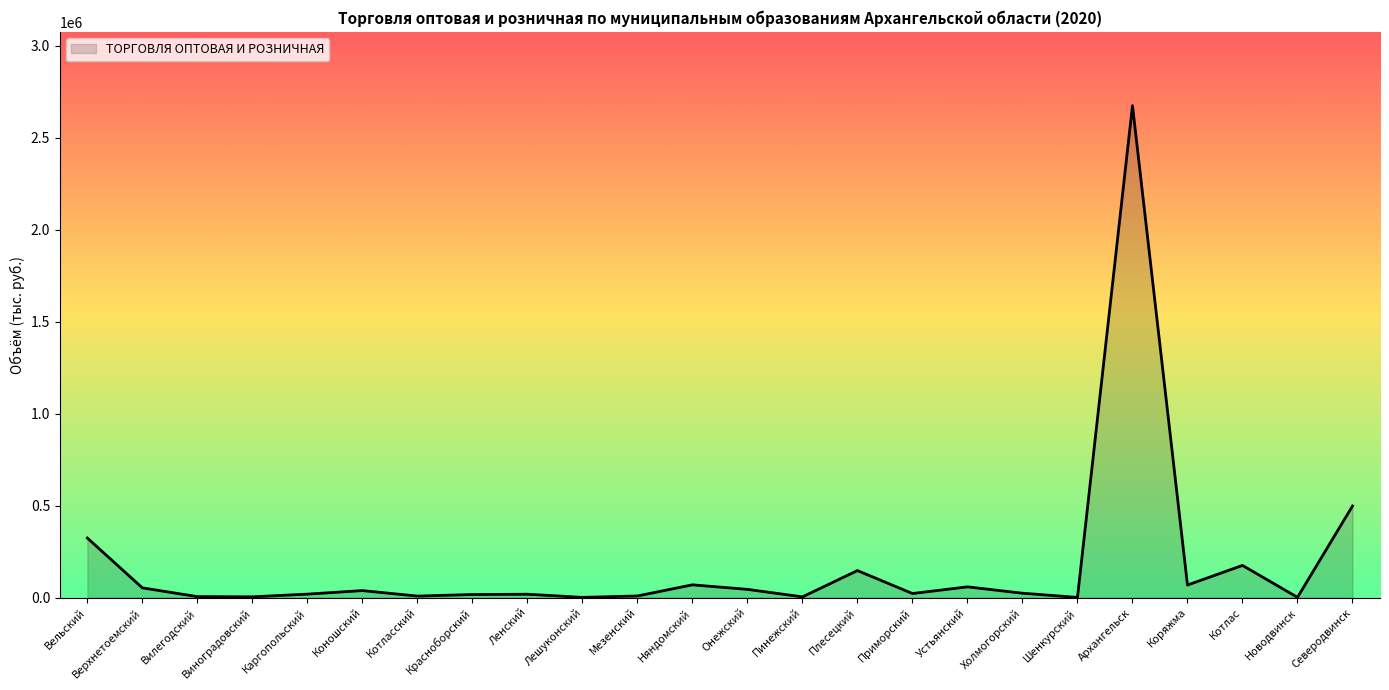

What is the maximum value shown in the chart?

2674080